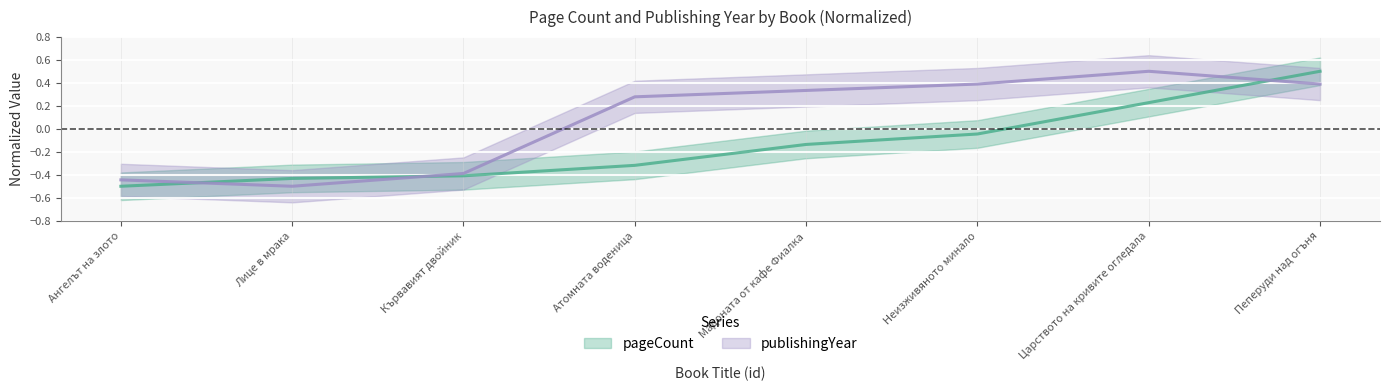

In publishingYear, how many points are lower than both neighbors (excluding endpoints)?

1